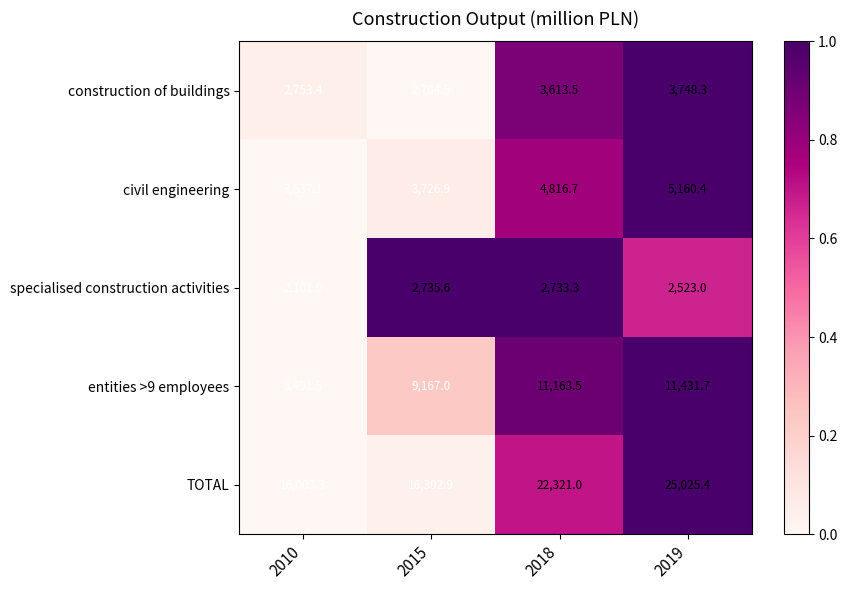

What is the greatest value displayed?

25025.4